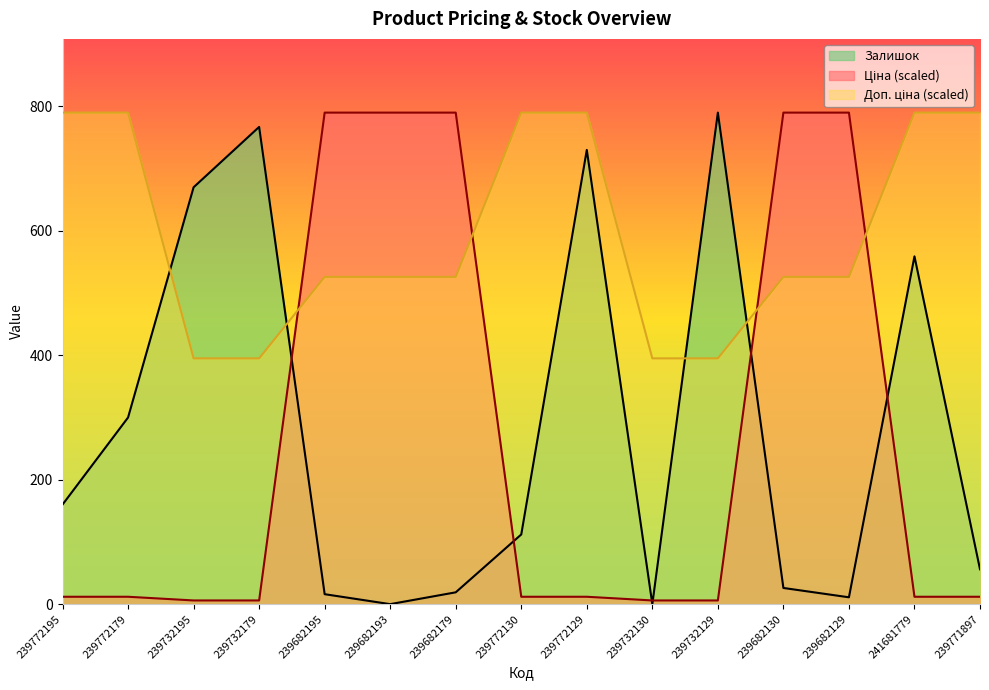

Which series has the widest spread of values?

Залишок